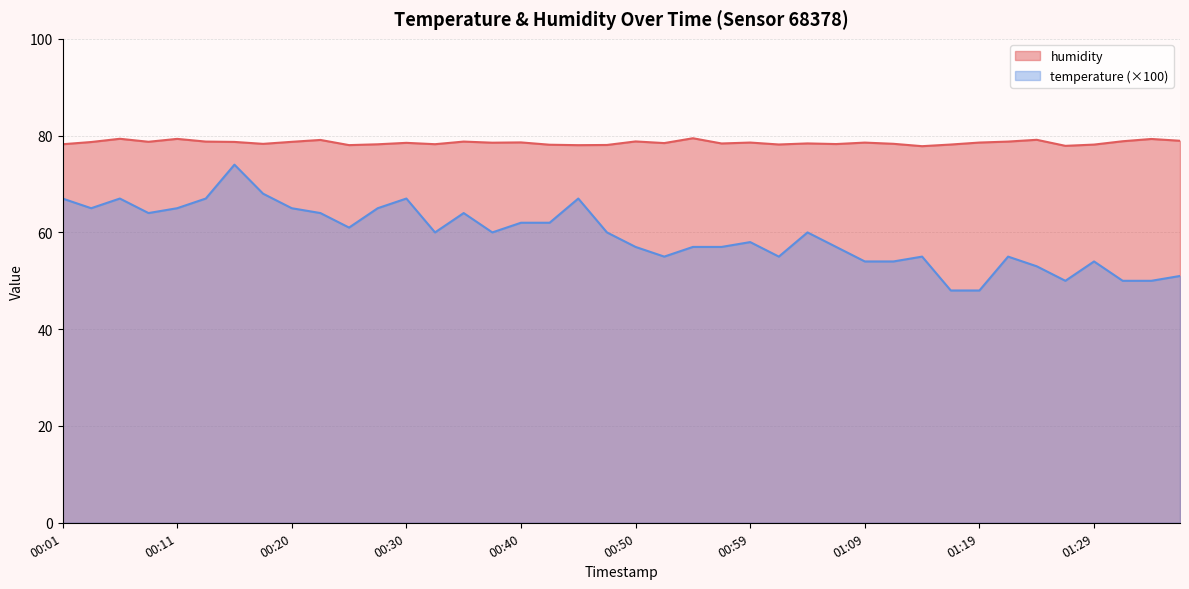

Between 00:42 and 00:08, which is larger?

00:08